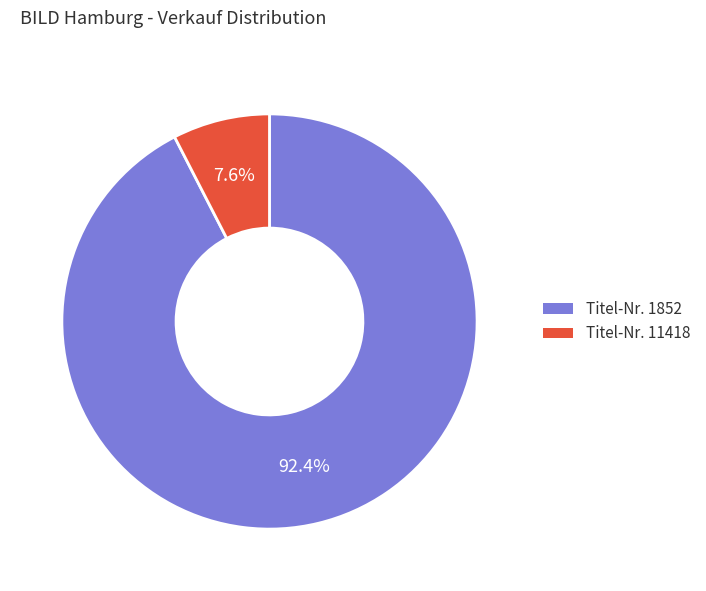

What portion of the pie excludes Titel-Nr. 11418?

92.4%